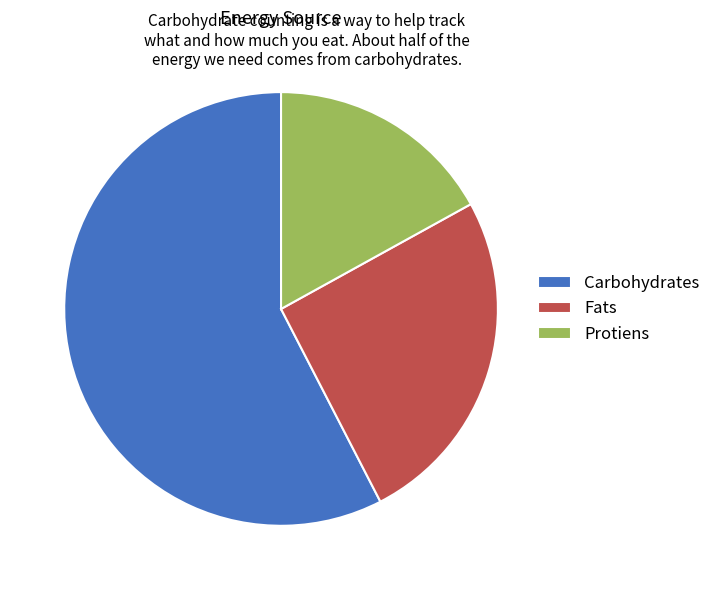

Does any single category account for the majority?

Yes